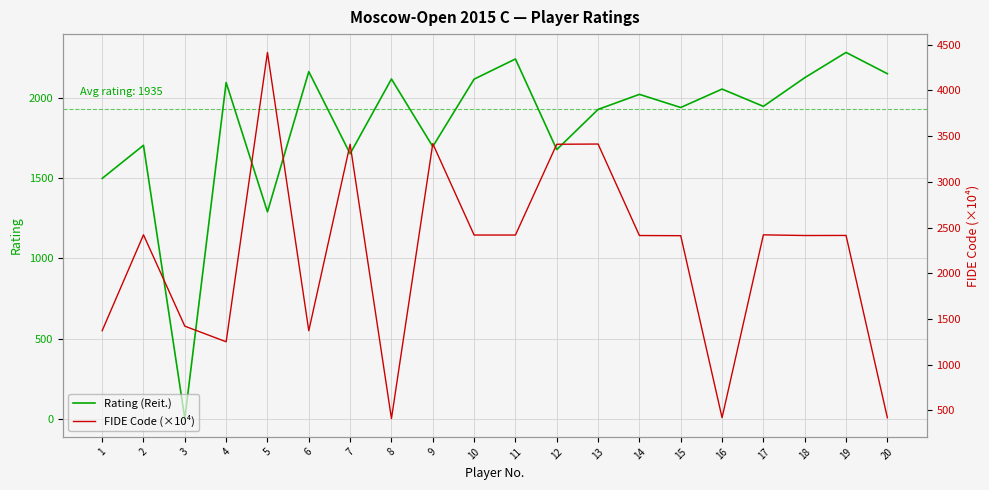

After their last crossing, which series has the higher values: Rating (Reit.) or FIDE Code (×10⁴)?

Rating (Reit.)